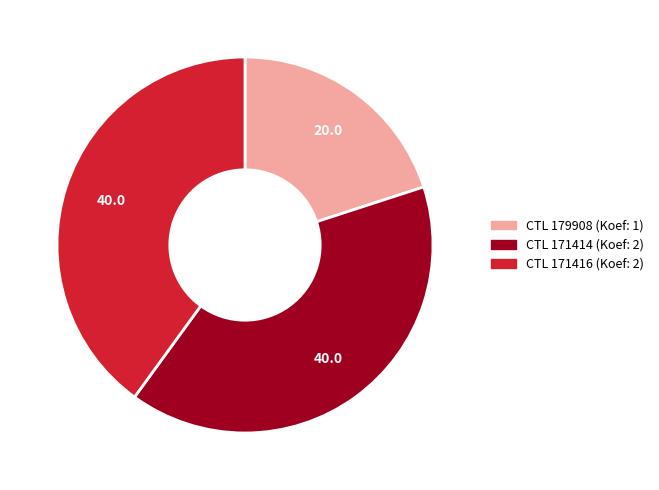

Is there any slice that represents more than half of the pie?

No